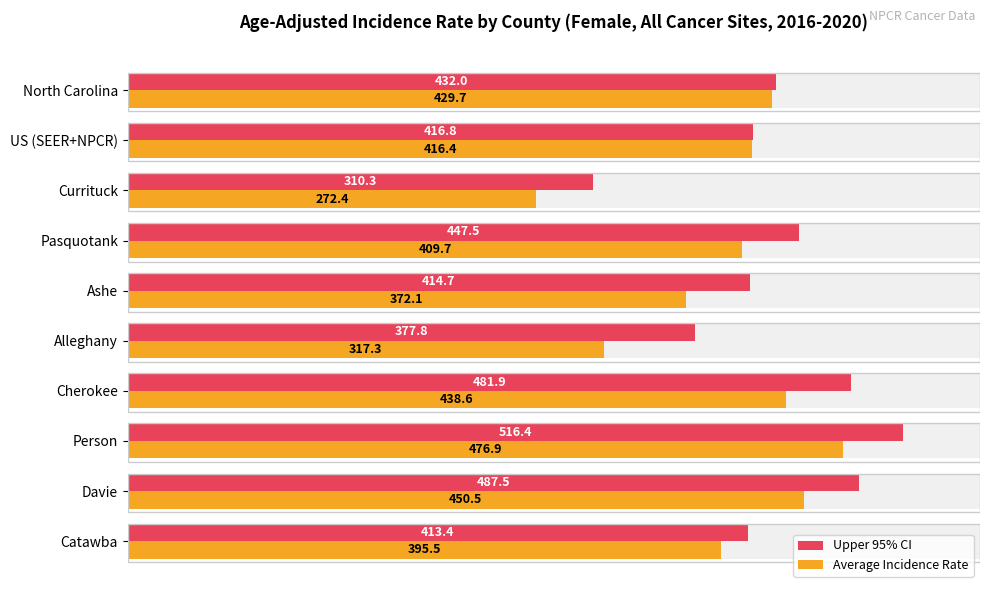

How many bars are there in total?

20